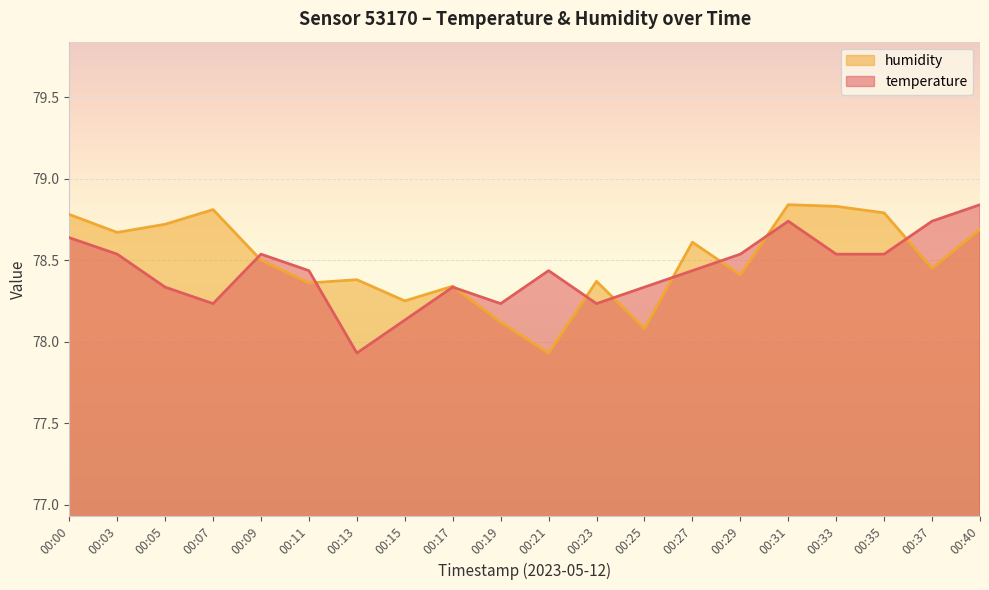

How many values in the humidity series exceed 78?

19